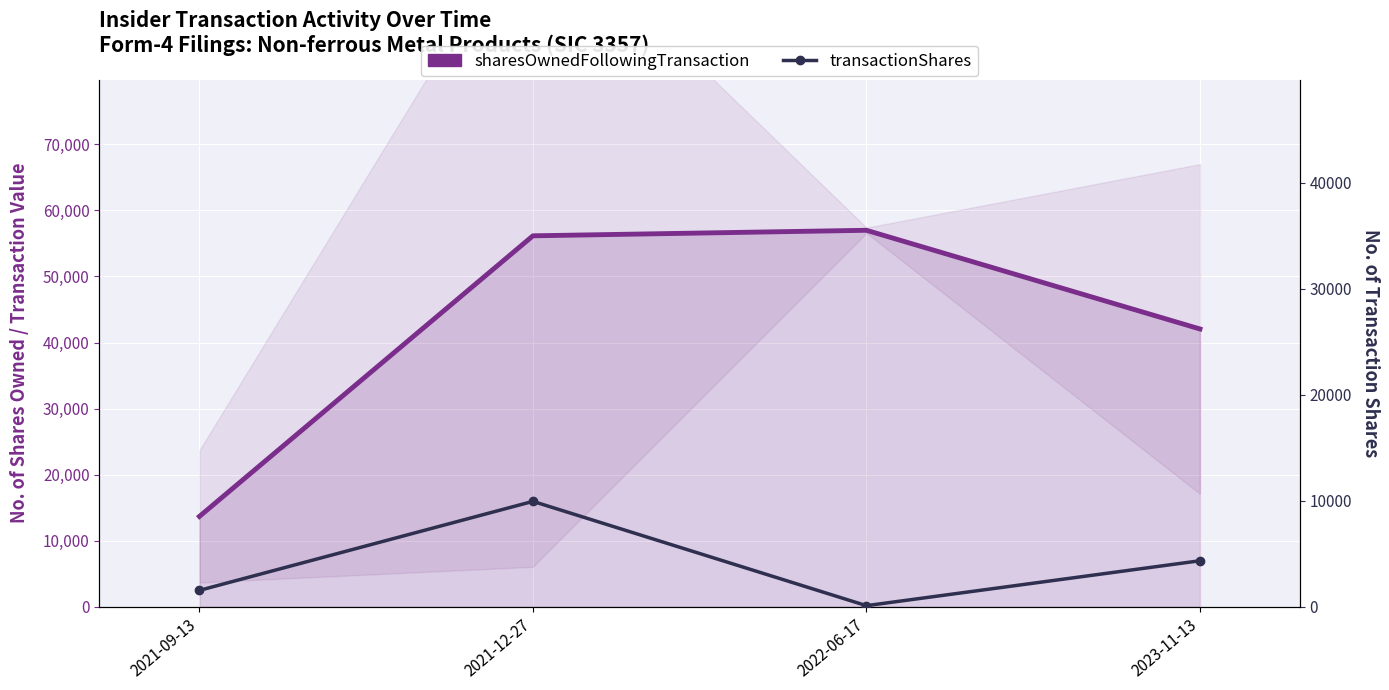

Is it true that sharesOwnedFollowingTransaction equals 11465 at 2023-11-13?

False